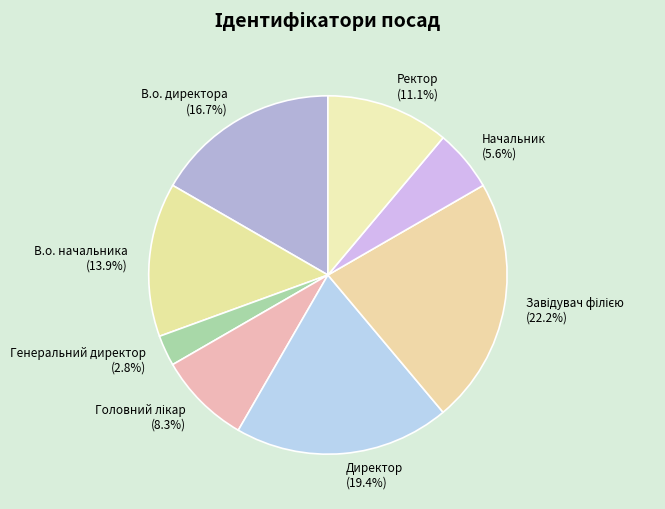

Which has a higher value, Директор or В.о. директора?

Директор